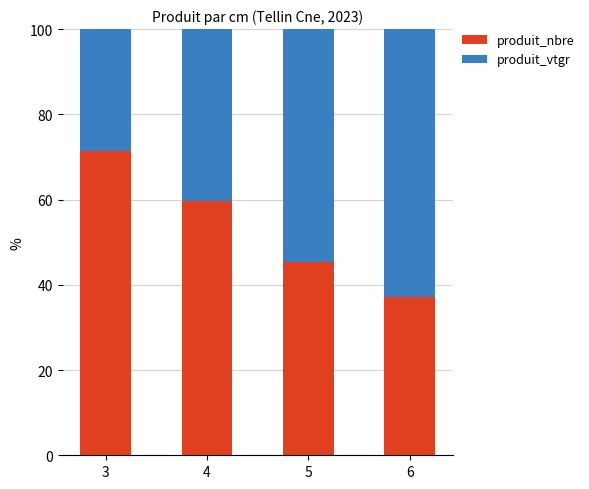

How many bars are there in total?

4